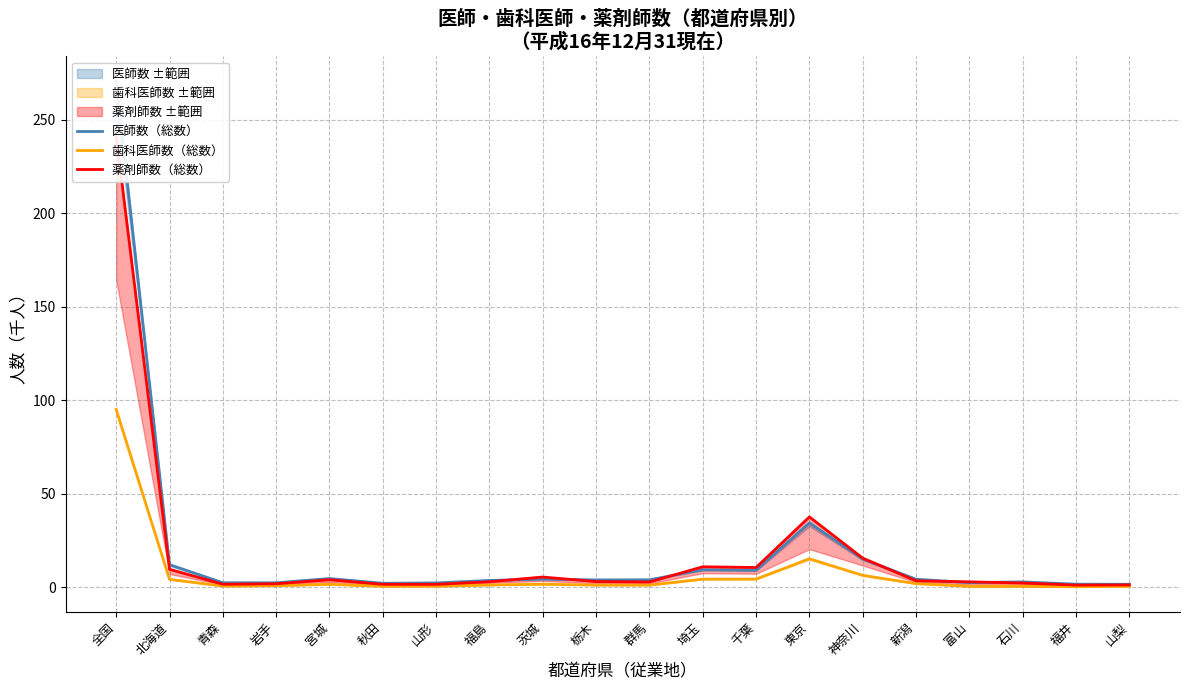

Reading right to left, transcribe all the data shown in this chart.

医師数（総数）: 1.7	1.8	3.0	2.6	4.4	15.2	34.5	9.2	9.5	4.1	4.0	4.5	3.8	2.4	2.2	4.8	2.5	2.5	12.2	270.4
歯科医師数（総数）: 0.6	0.4	0.6	0.6	2.0	6.5	15.3	4.5	4.4	1.3	1.3	1.7	1.3	0.7	0.6	1.7	0.9	0.8	4.3	95.2
薬剤師数（総数）: 1.4	1.3	2.4	3.0	3.6	15.7	37.7	10.7	11.1	2.9	3.1	5.6	3.1	1.7	1.7	4.1	2.0	1.7	9.7	241.4